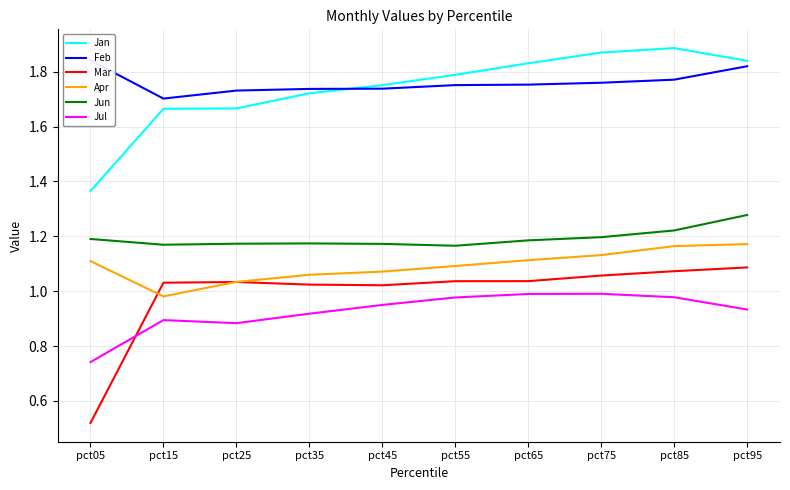

What is the total value across all series at pct95?

8.1